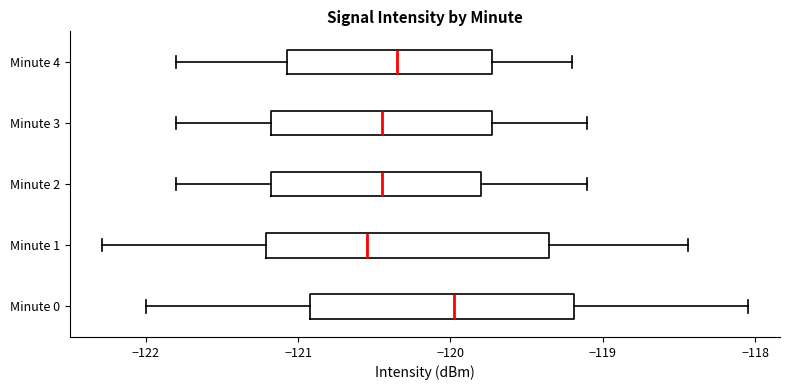

Where does the left whisker of the box for Minute 1 end on the x-axis? The values are not printed on the chart, so give them approximately, as read against the axis.

-122.3